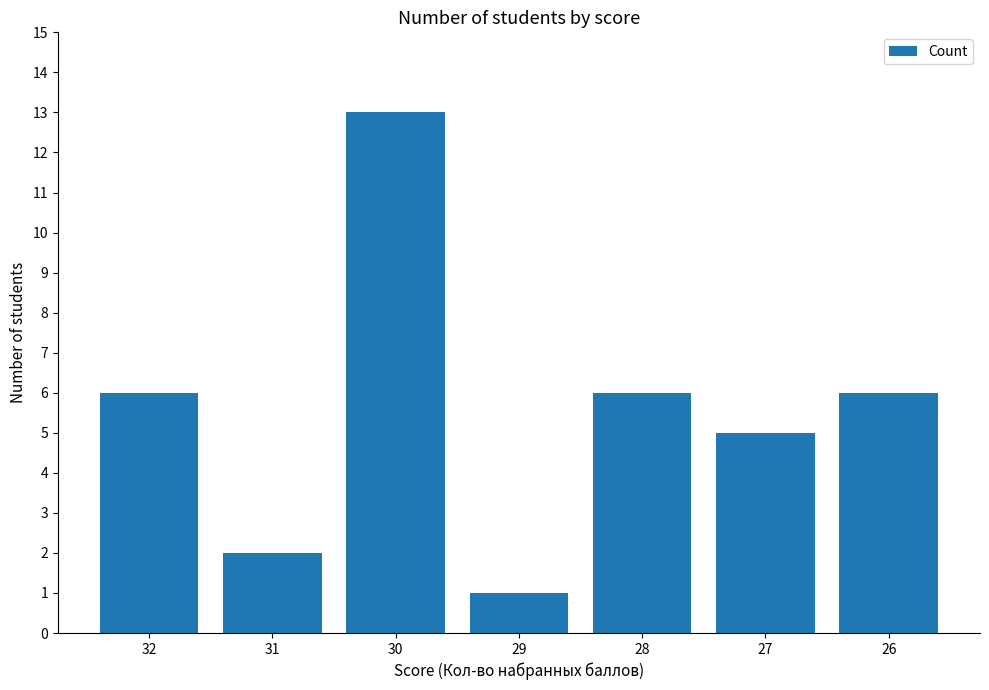

How many values are below 6?

3